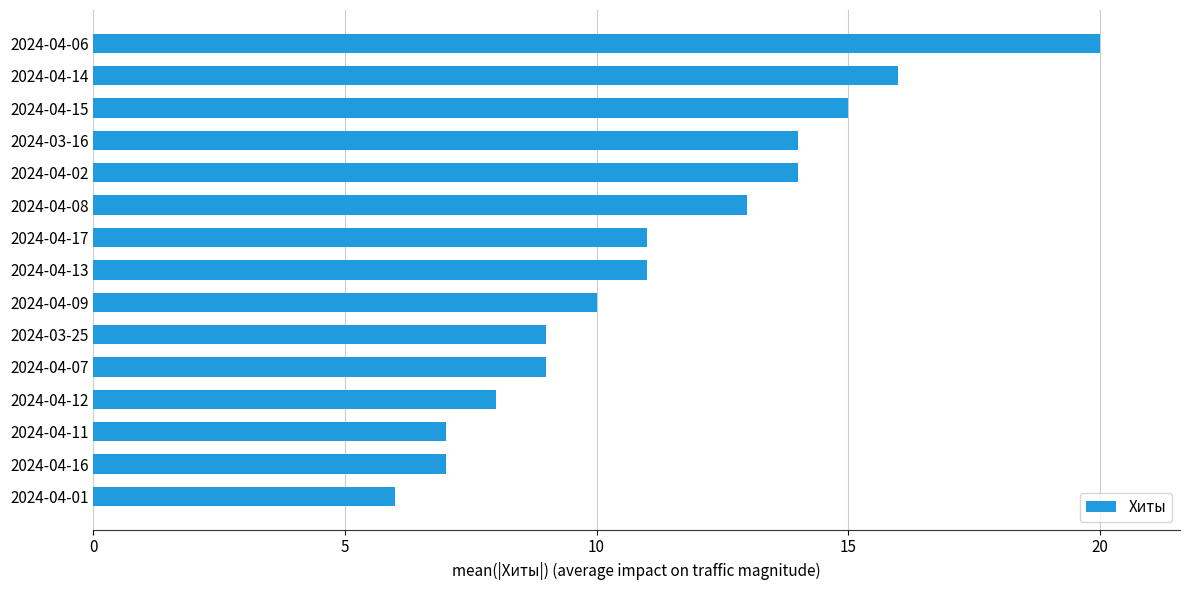

How many values are below 11?

7